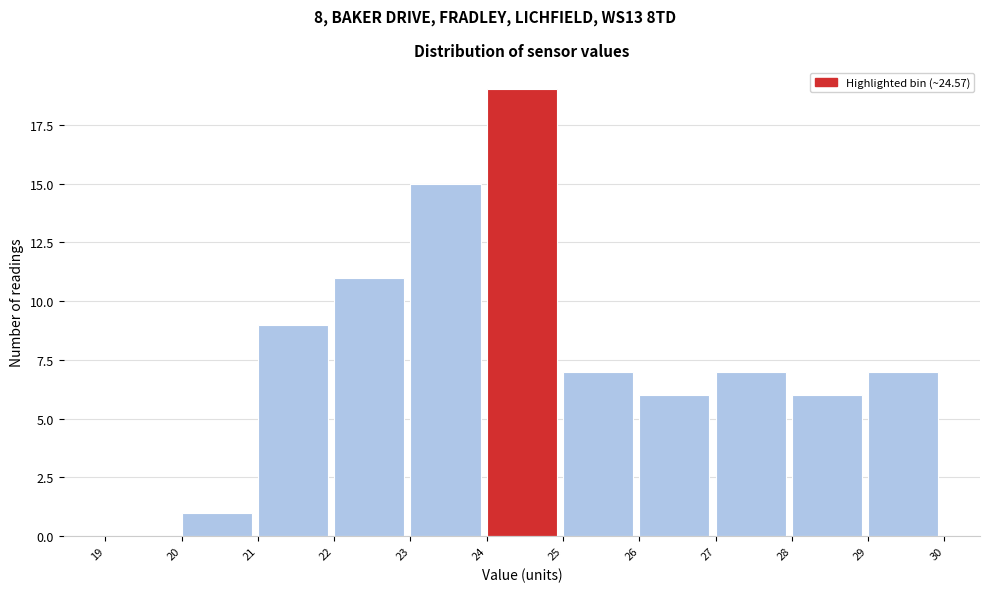

Which range on the x-axis has the tallest bar?

24 to 25